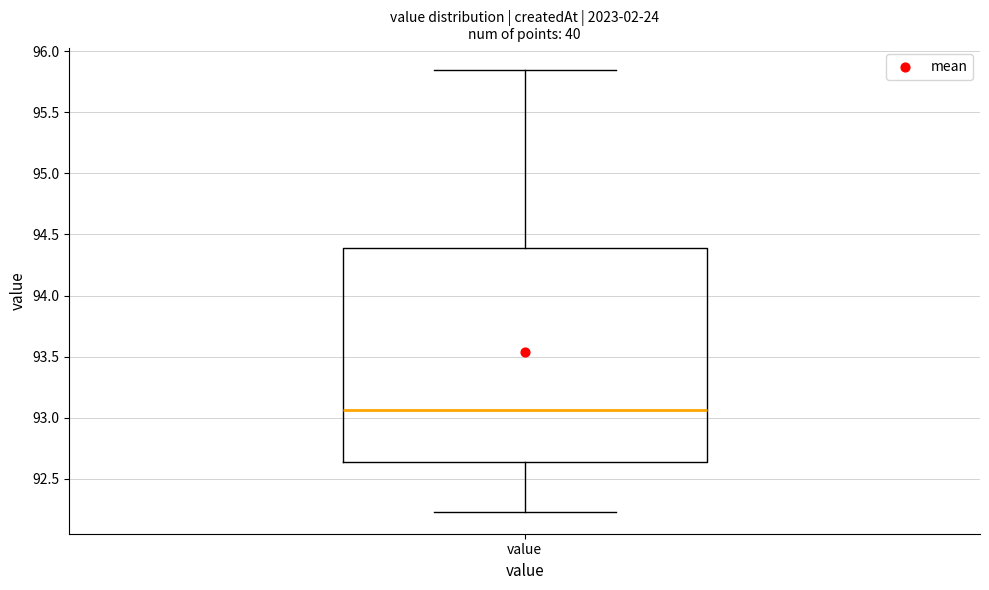

Where is the lower edge of the box for value on the y-axis? The values are not printed on the chart, so give them approximately, as read against the axis.

92.65